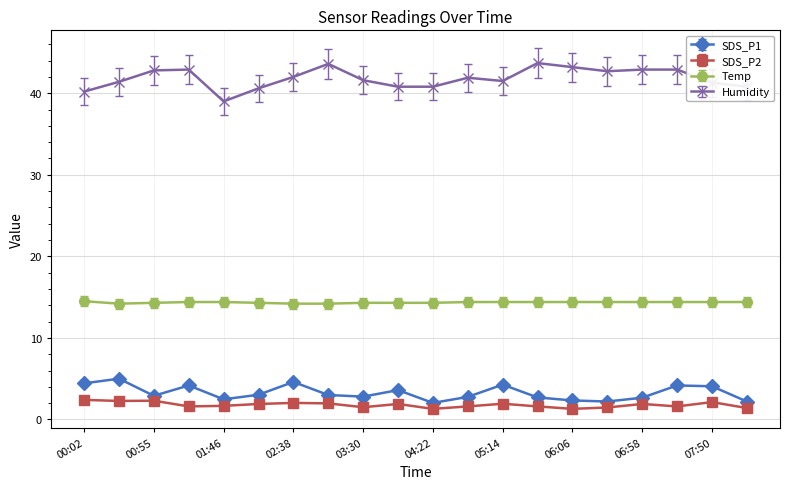

Rank the series by their maximum value, from highest to lowest.

Humidity, Temp, SDS_P1, SDS_P2